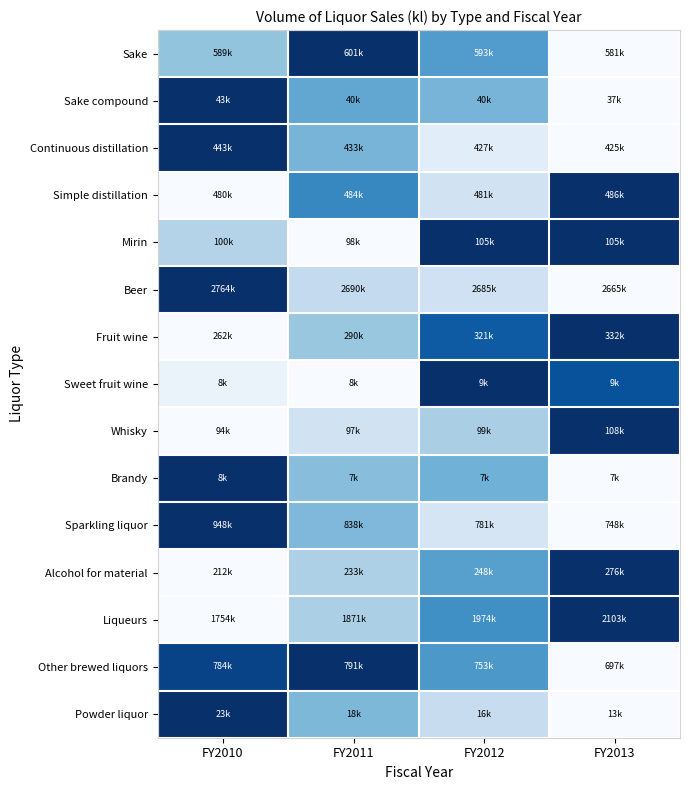

At which category does the chart reach its minimum across all series?

FY2013